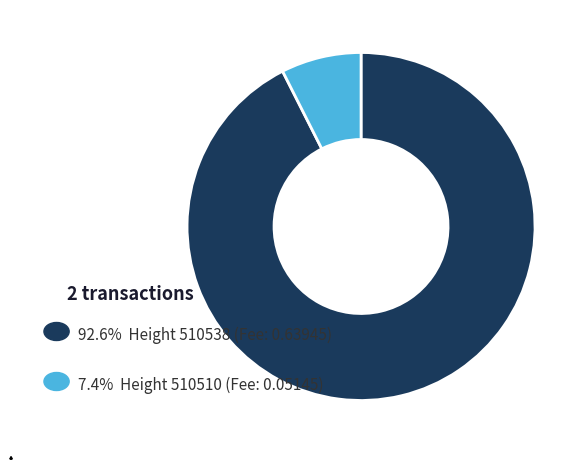

Is there a majority slice in this chart?

Yes